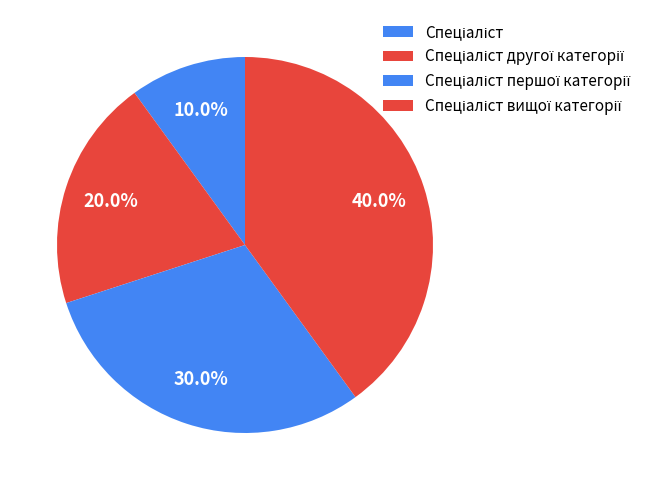

Is there any slice that represents more than half of the pie?

No